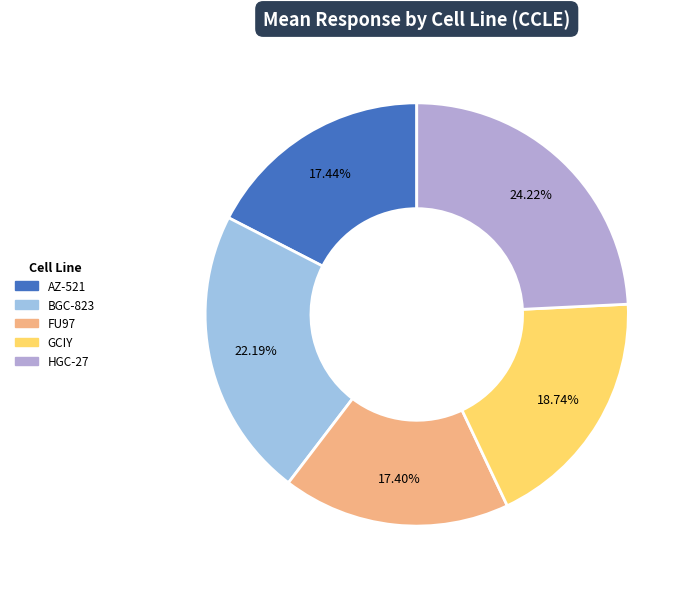

Is it true that GCIY is 19% of the pie?

True